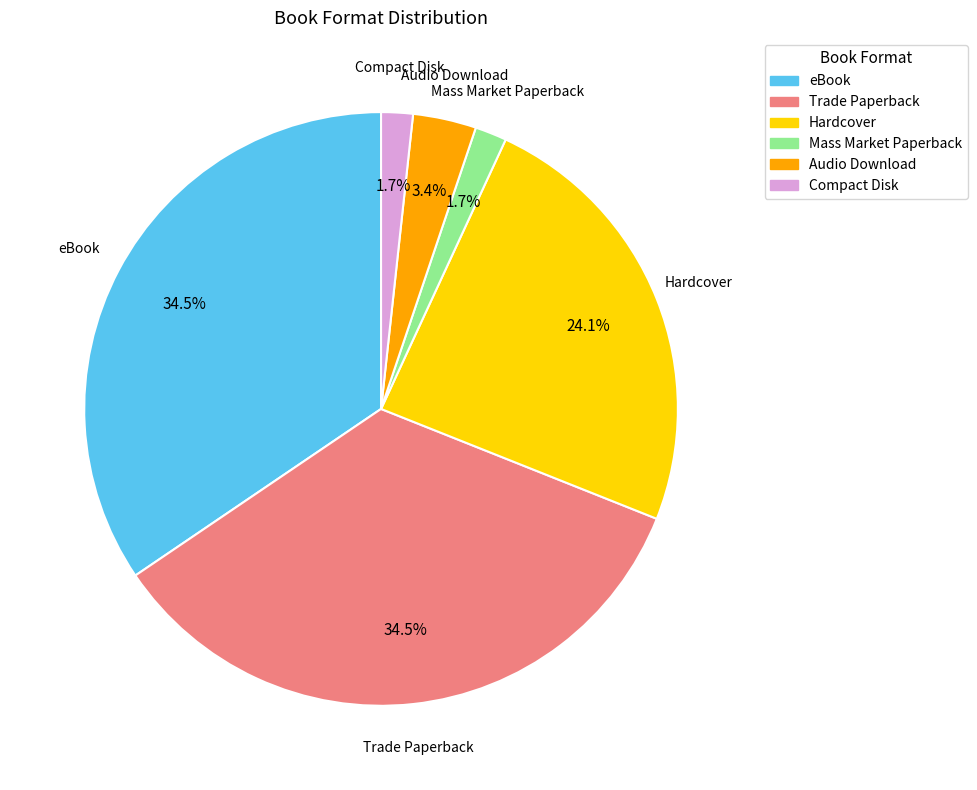

Does any single category account for the majority?

No